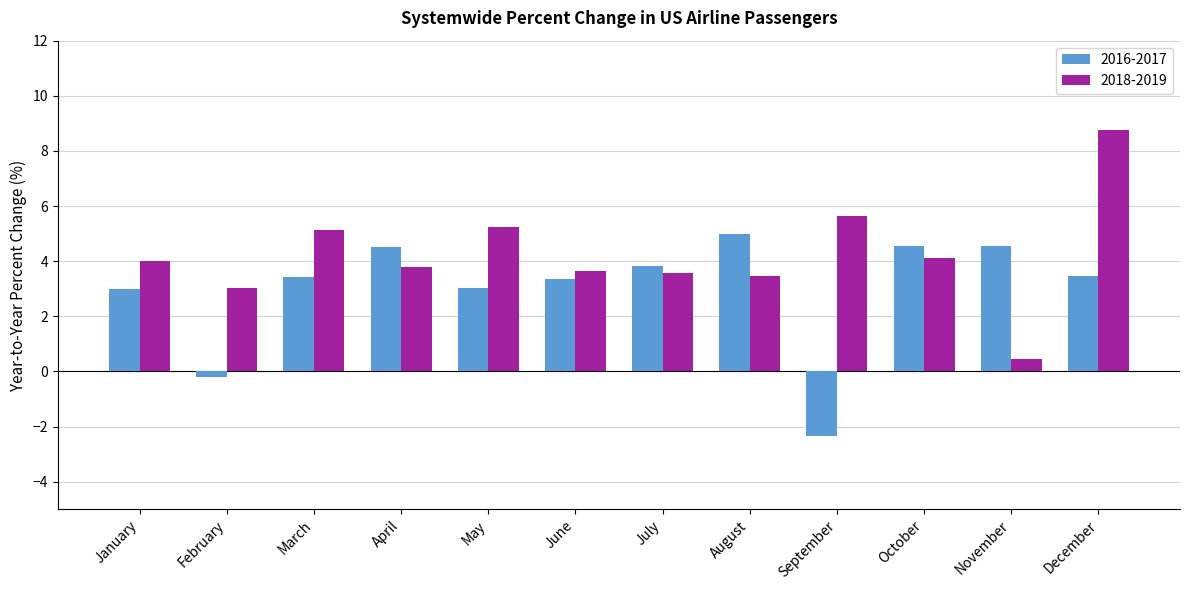

Rank the series by their average value, from highest to lowest.

2018-2019, 2016-2017